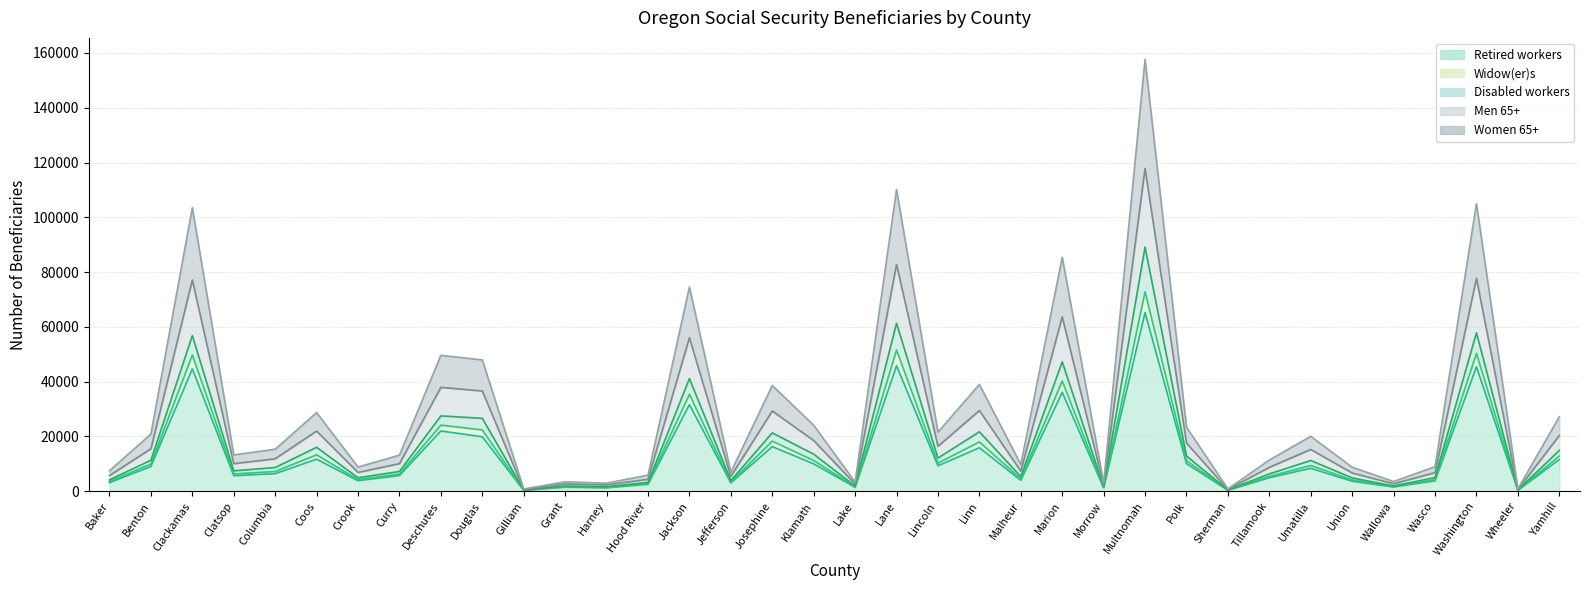

Between Lincoln and Wallowa, which series saw the biggest shift?

Women 65+